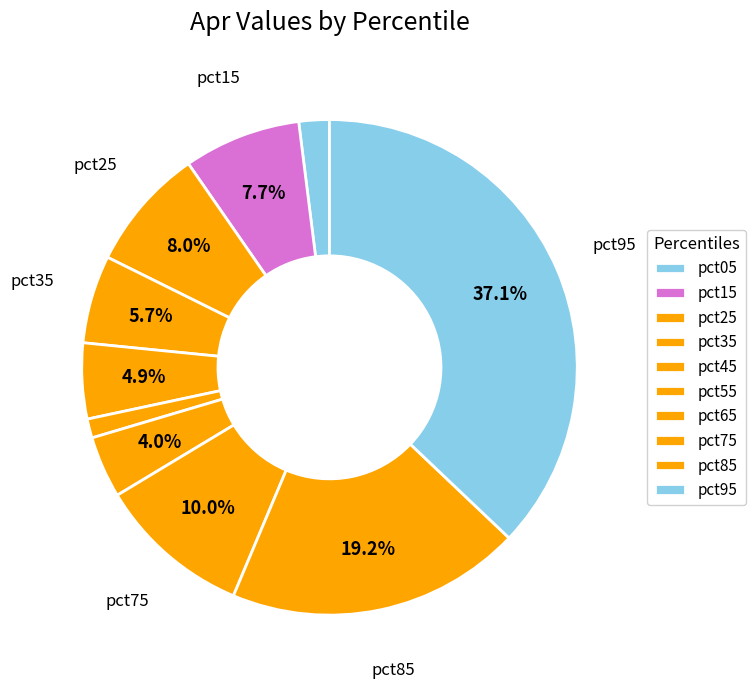

Count the number of slices in the pie.

10